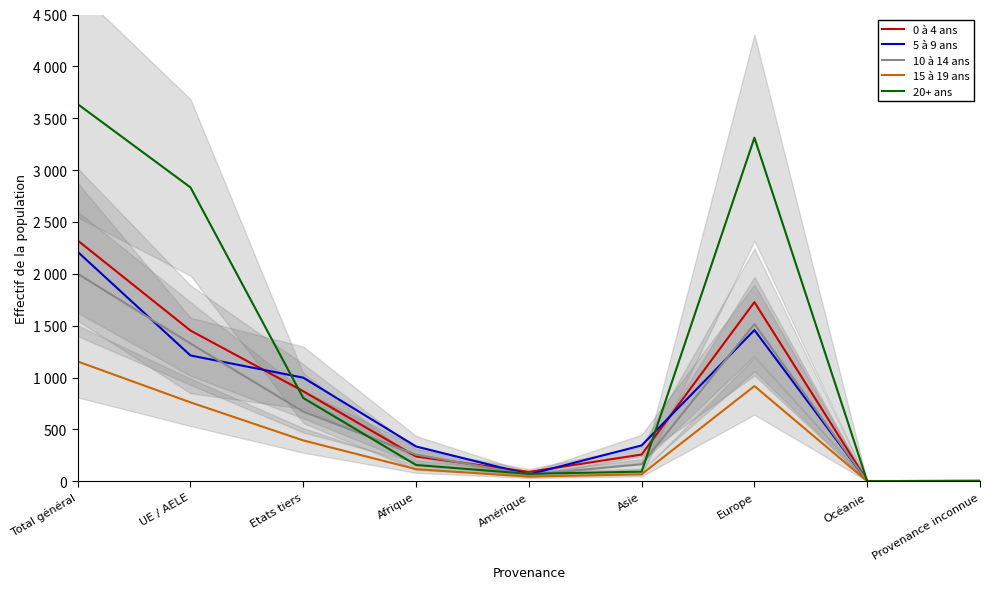

How many lines are shown in the chart?

5